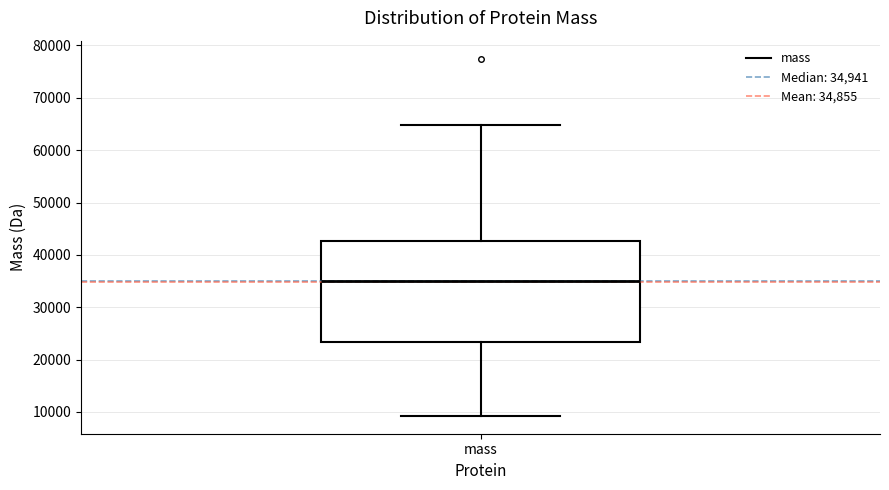

Transcribe this box plot: give where the median line is, the range the box spans, and where the two whiskers end, as read against the y-axis. The values are not printed on the chart, so give them approximately, as read against the axis.

median 35000, box 23000 to 43000, whiskers 9000 to 65000